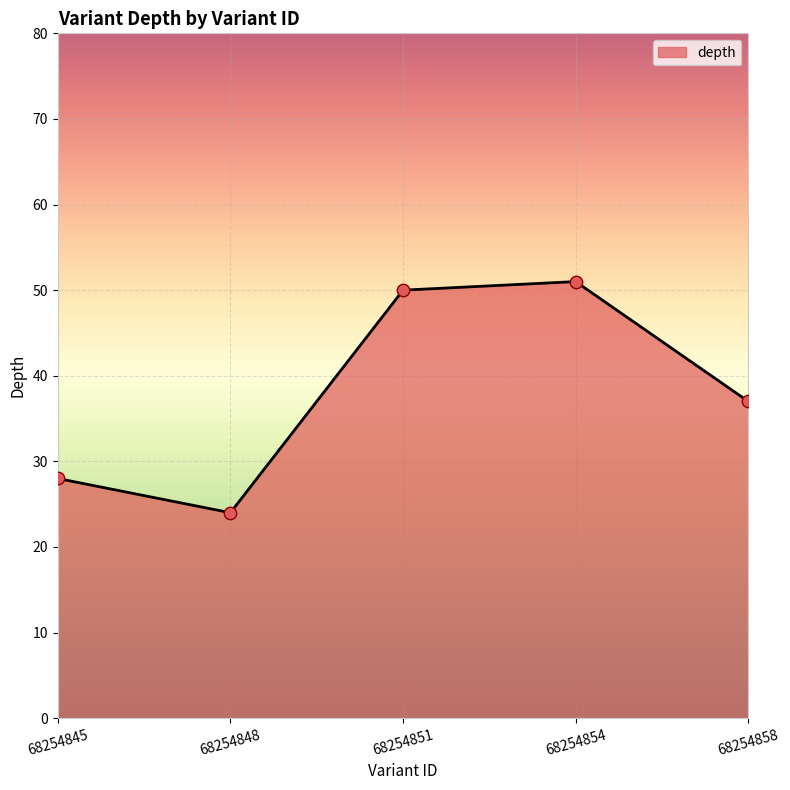

What is the change in value from 68254845 to 68254858?

+9